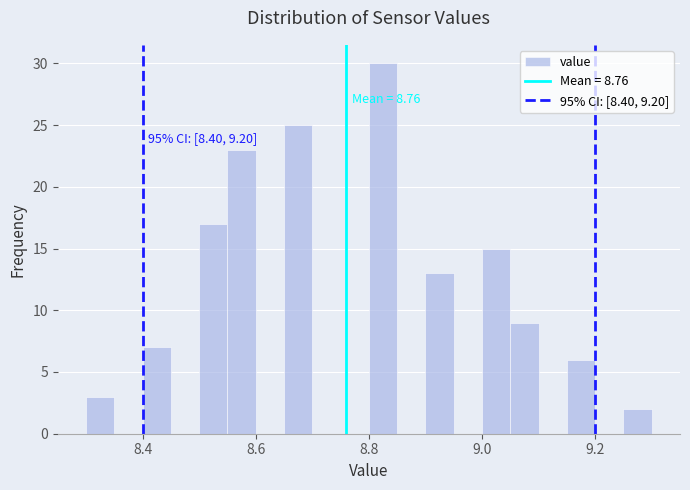

Around what value on the x-axis is the tallest bar? Give the approximate position of its centre, as read against the axis.

8.82